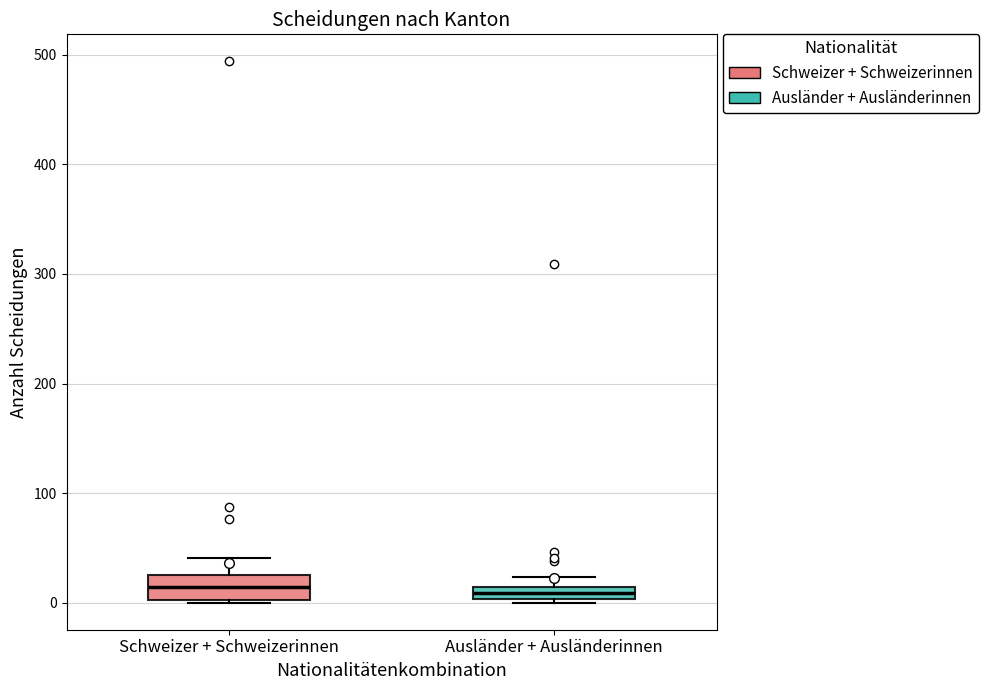

Which box is the tallest, from its lower edge to its upper edge?

Schweizer + Schweizerinnen